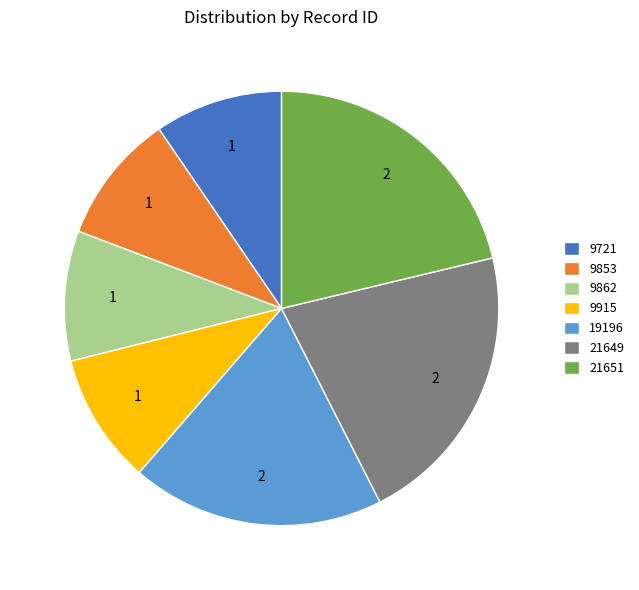

How many slices are in this pie chart?

7